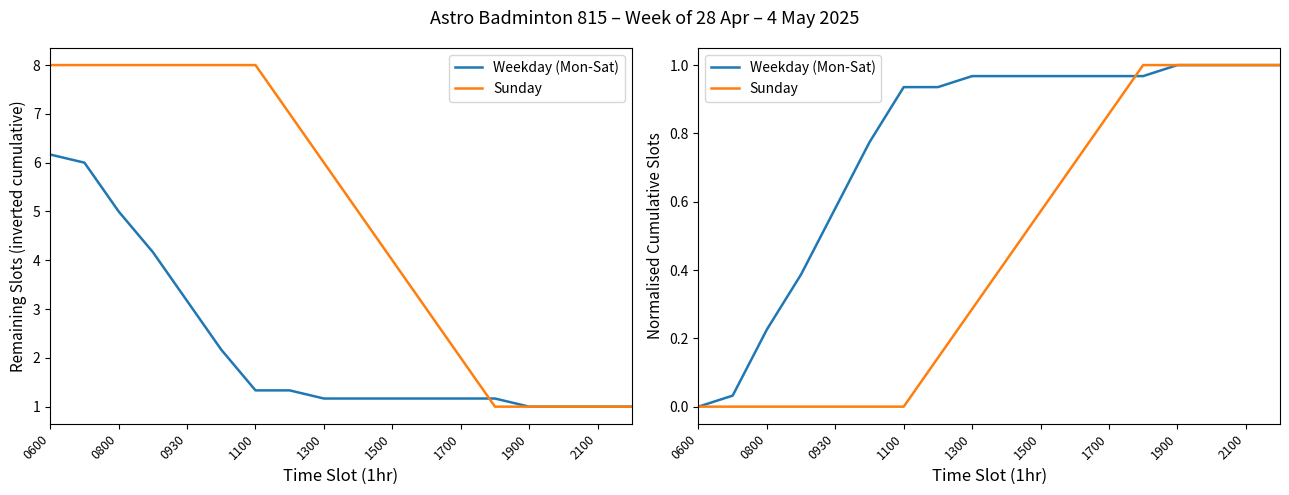

Does the chart have visible grid lines?

No